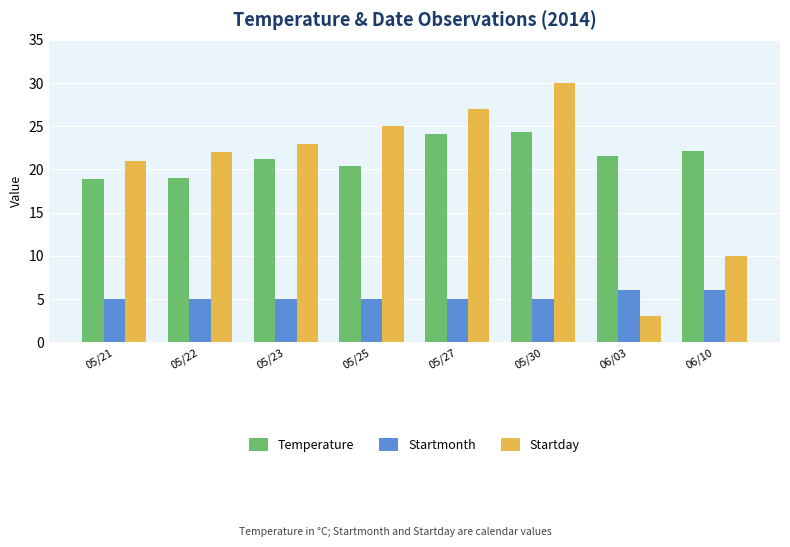

At which label is Startday closest to 16?

05/21